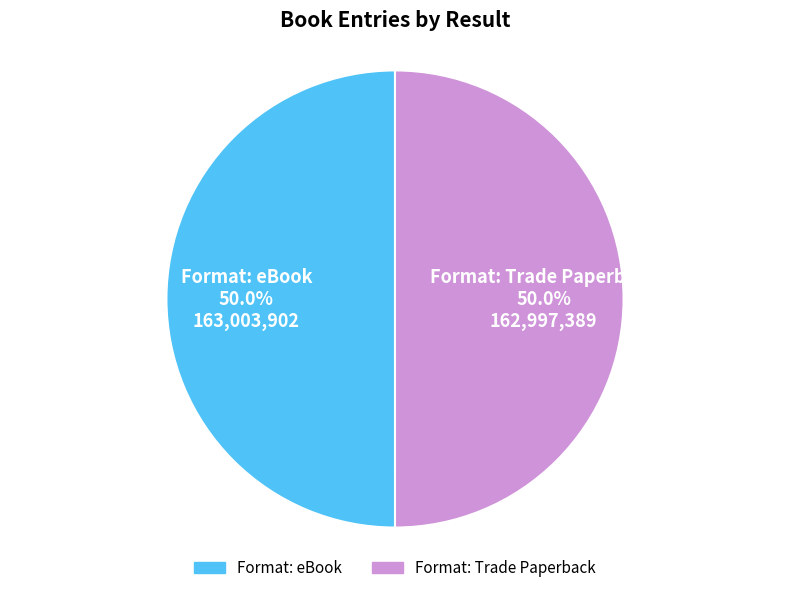

What percentage do Format: eBook and Format: Trade Paperback together represent?

100.0%